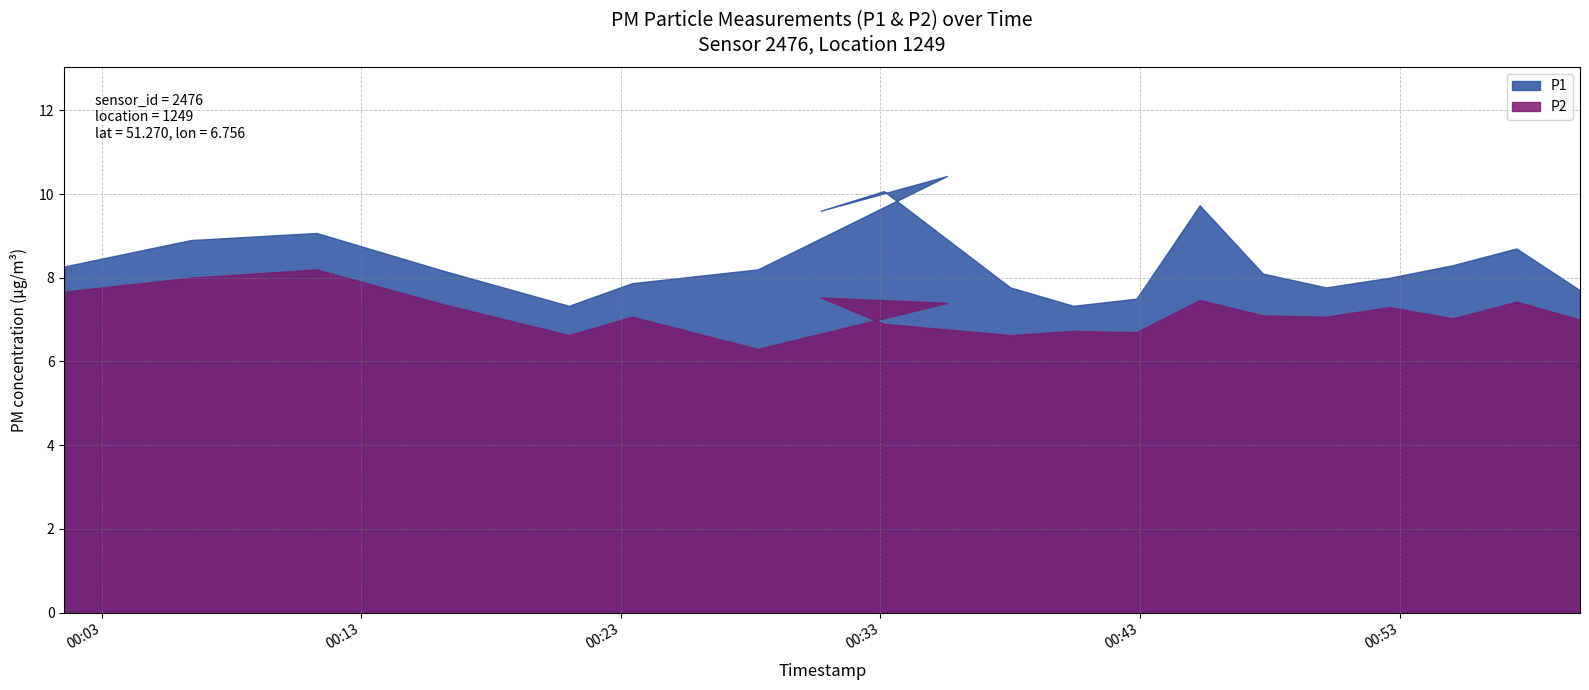

True or false: P2 and P1 cross at least once.

False